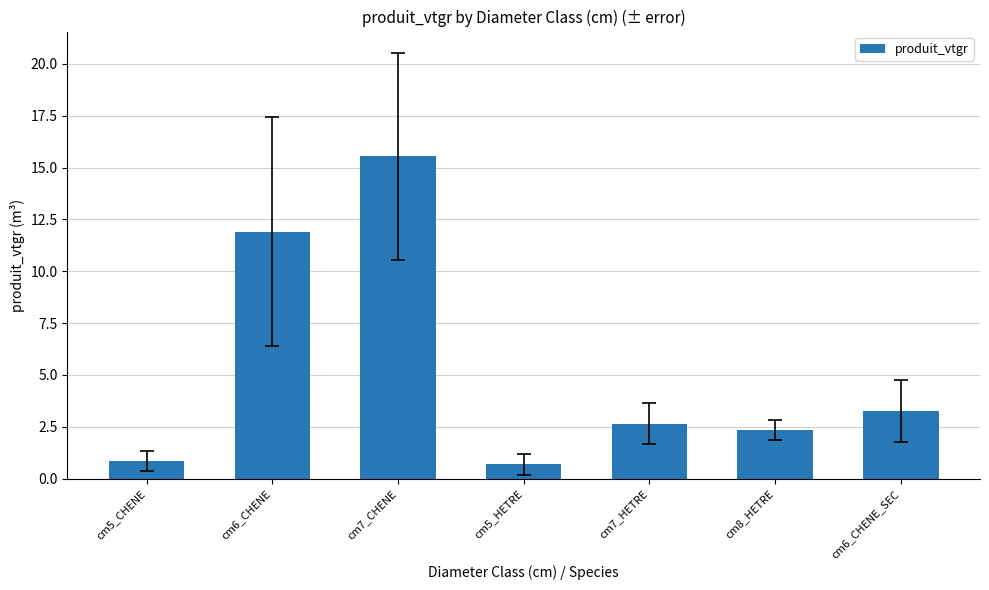

What is the difference between the maximum and second lowest values?

14.7